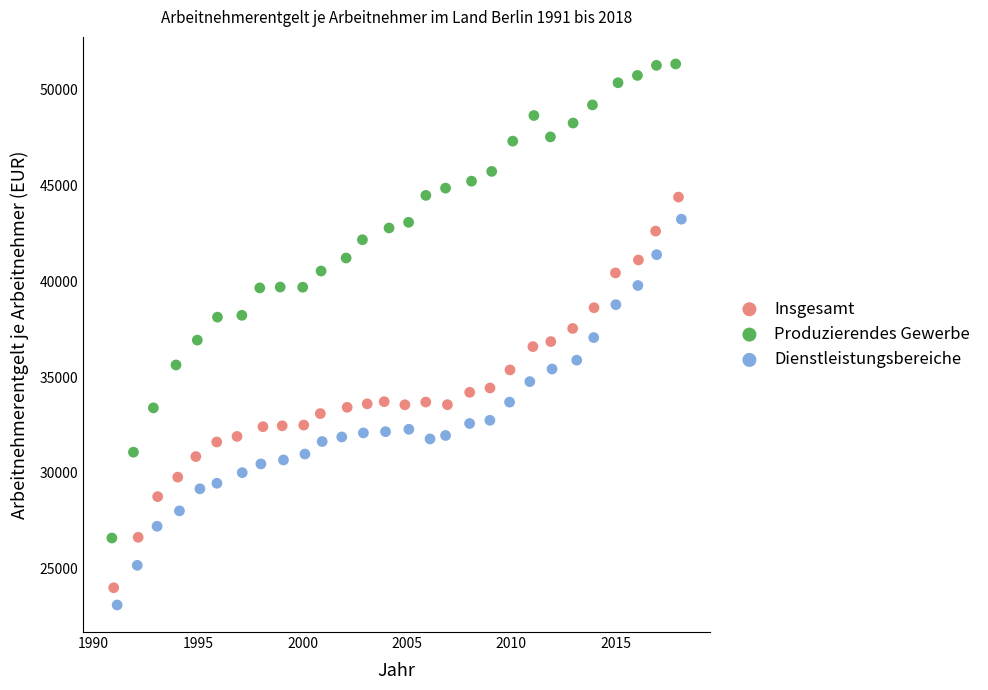

Which series reaches the maximum Y coordinate?

Produzierendes Gewerbe